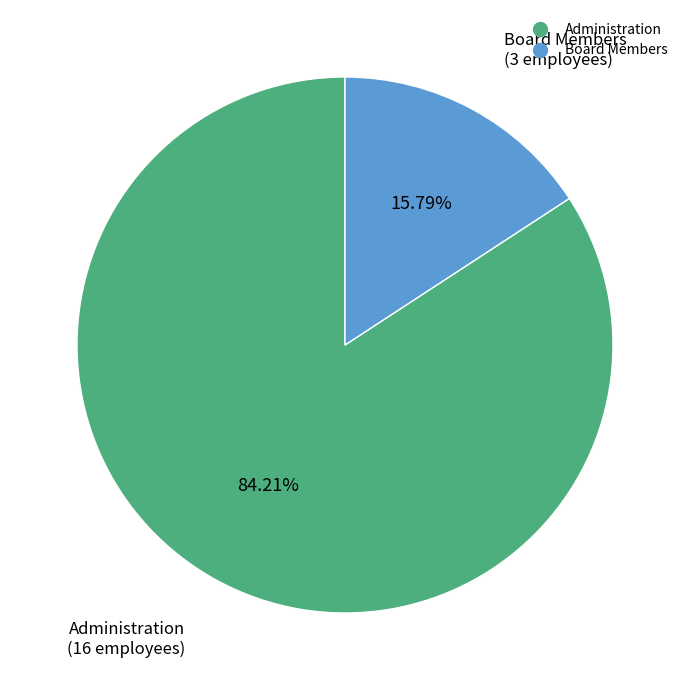

Rank the categories by value from lowest to highest.

Board Members, Administration